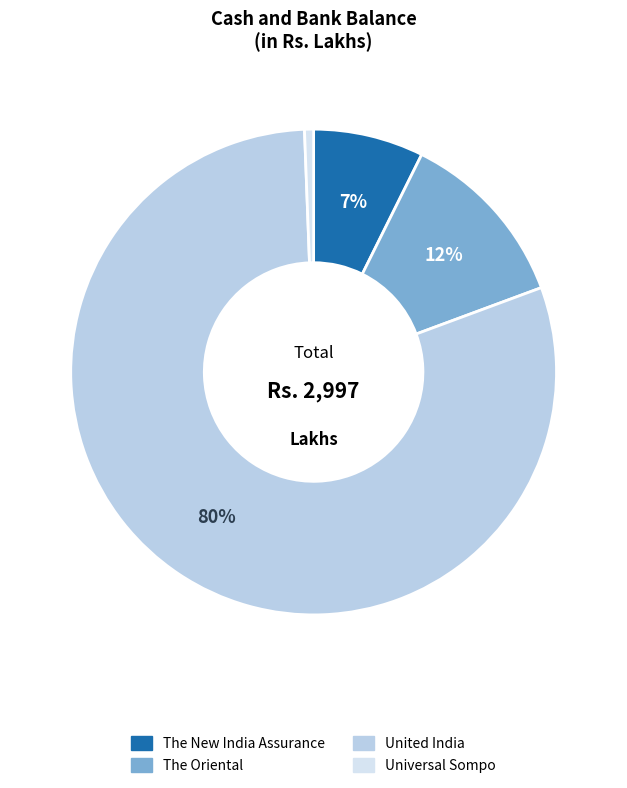

To the nearest percent, what is the average slice percentage?

25%